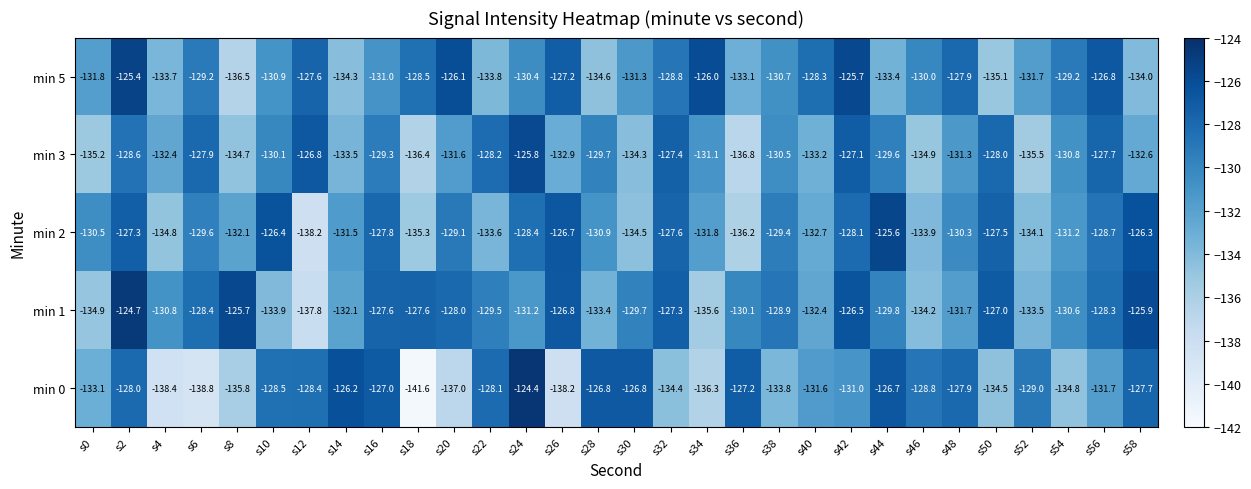

What is the difference between the second highest and minimum values in the min 2 series?

11.9